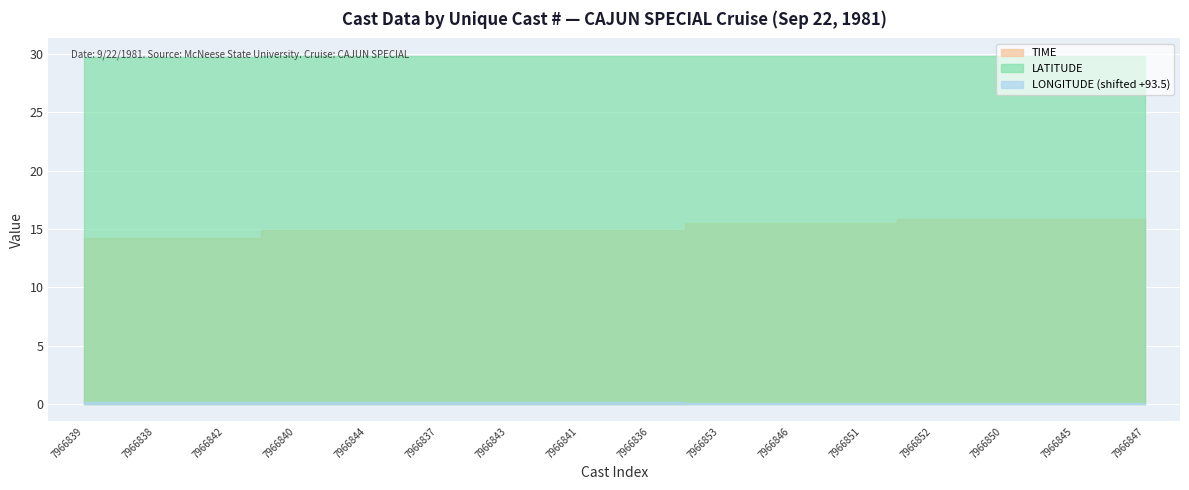

True or false: LATITUDE and LONGITUDE cross at least once.

False